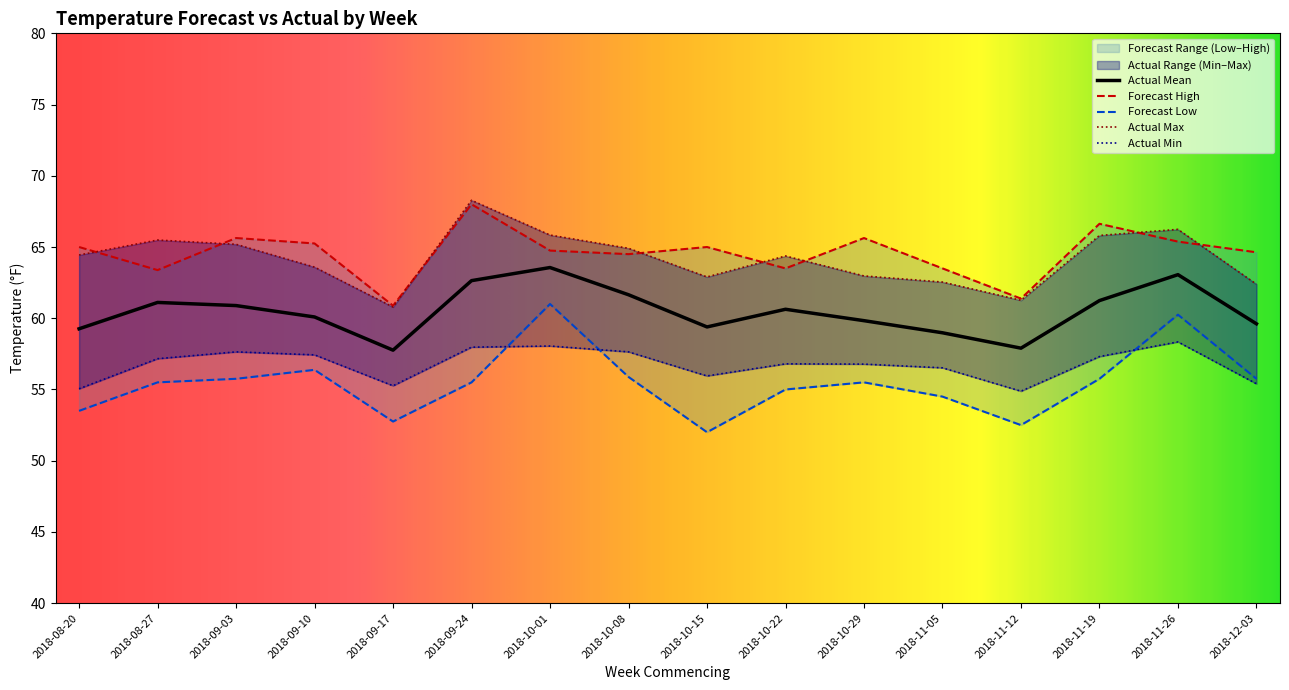

True or false: Forecast High and Actual Mean intersect in this chart.

False